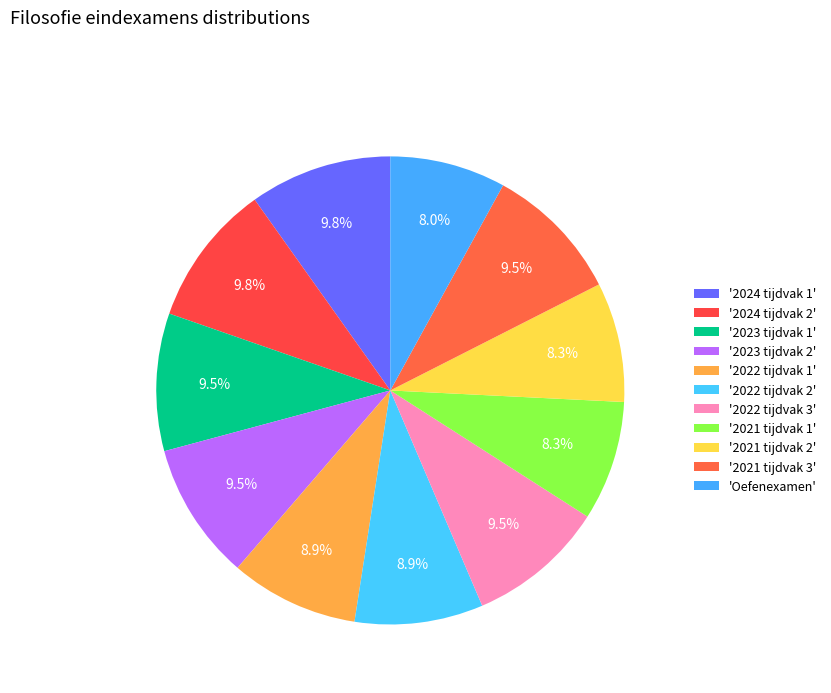

Does any single category account for the majority?

No